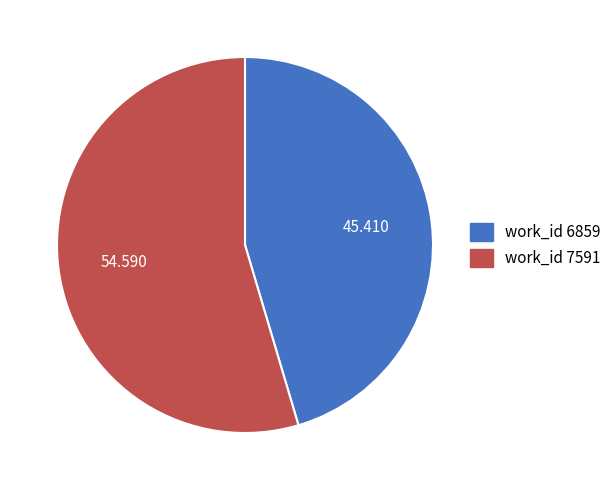

Does any single category account for the majority?

Yes